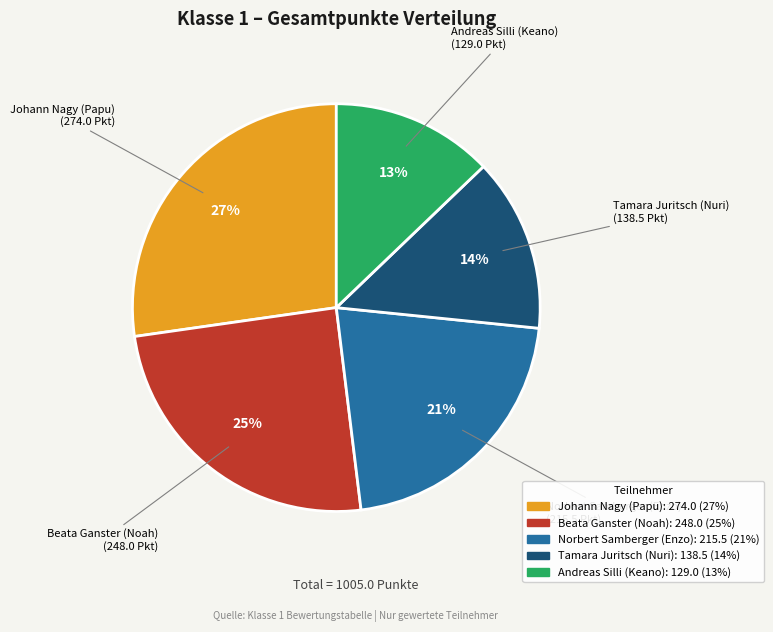

What is the largest slice in the pie chart?

Johann Nagy (Papu)